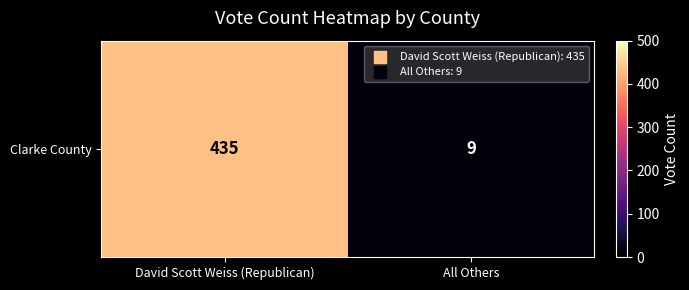

Reading left to right, extract all data points from this chart.

435	9